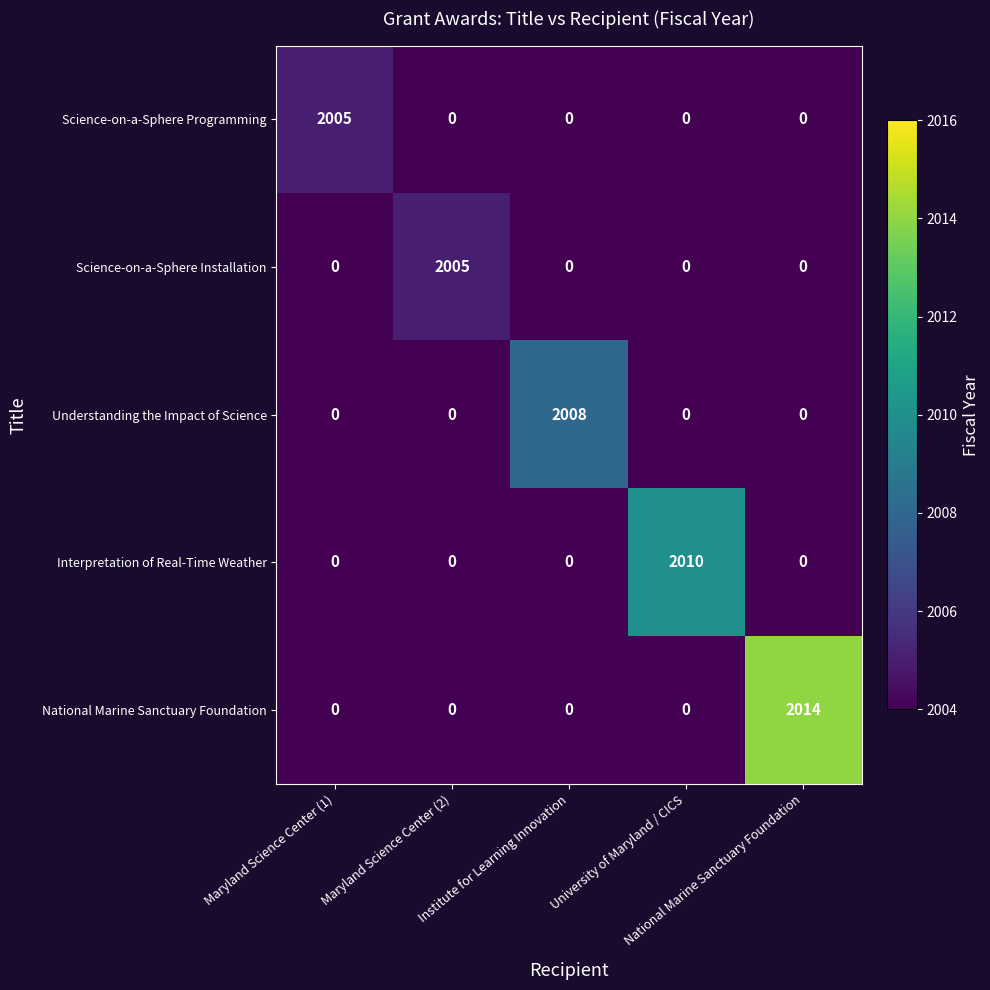

Which series changed the most between Maryland Science Center (1) and Institute for Learning Innovation?

Understanding the Impact of Science